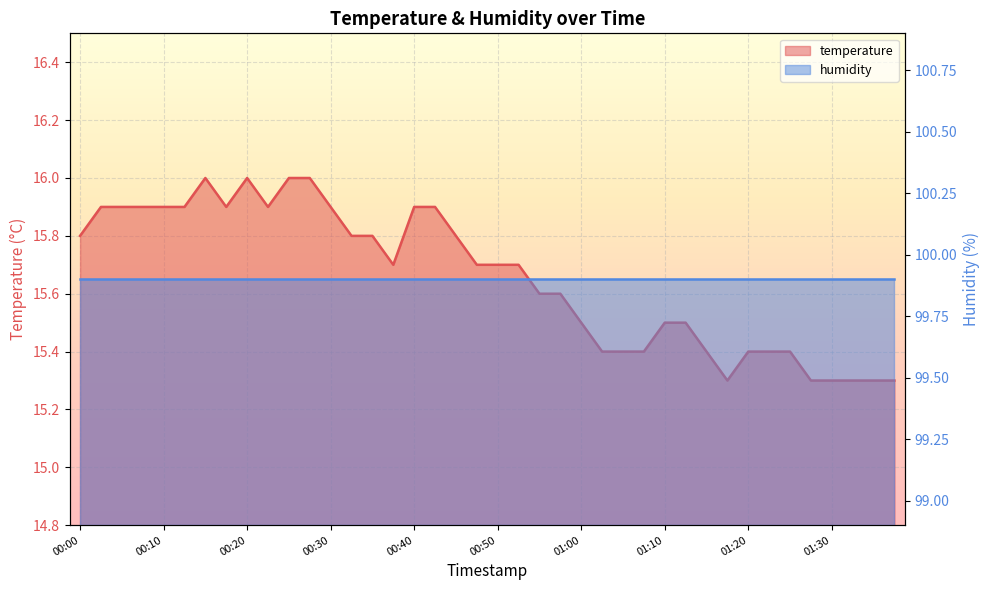

What is the sum of all values?

626.3